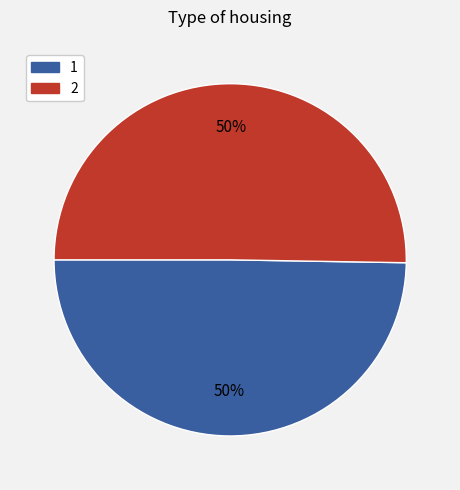

Approximately how many times larger is the value at 2 compared to 1?

1.0